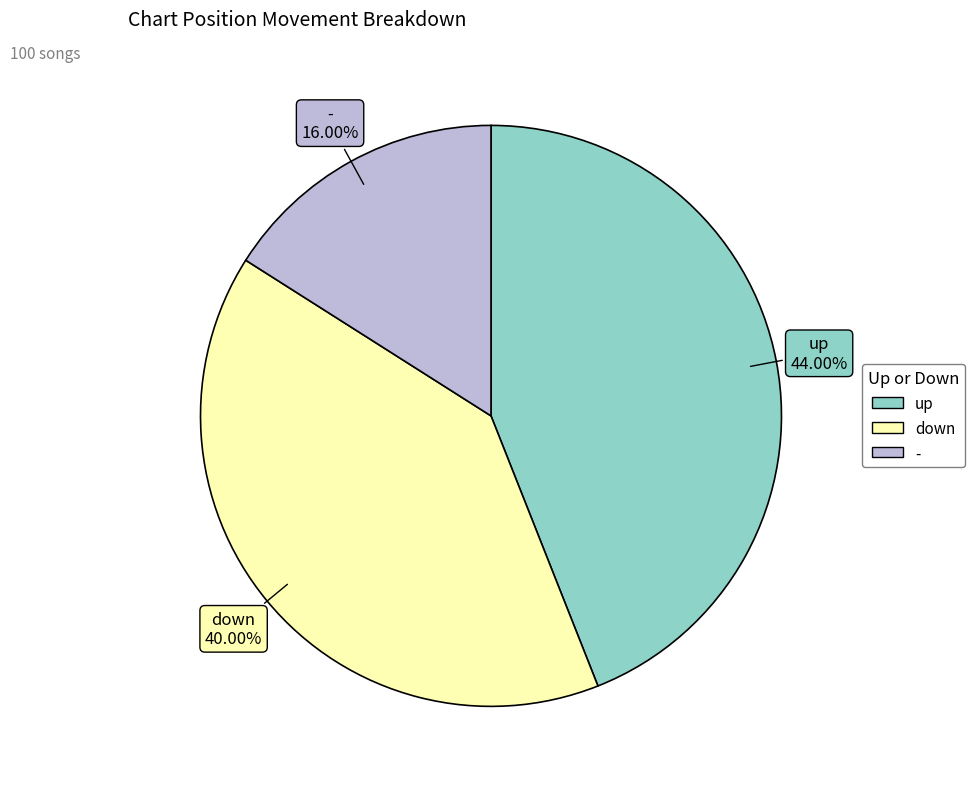

Which category has the biggest portion of the pie?

up